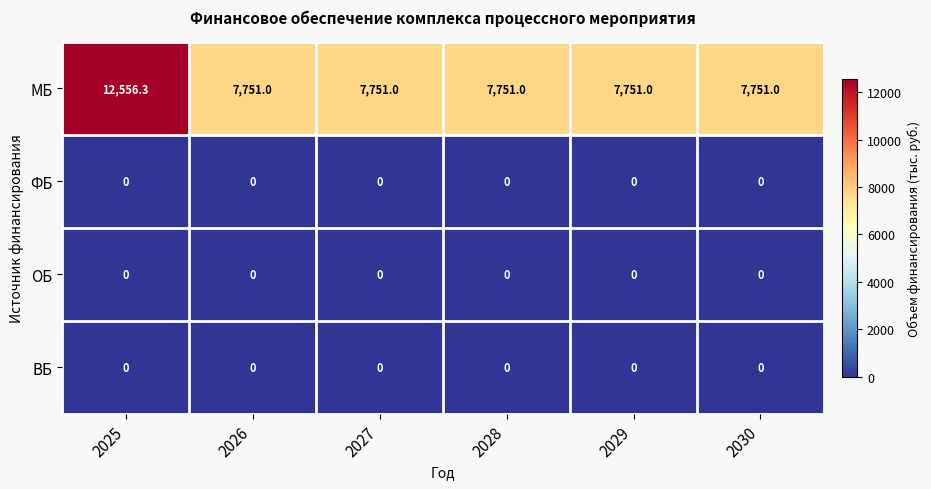

Reading right to left, transcribe all the data shown in this chart.

МБ: 2030=7751.0	2029=7751.0	2028=7751.0	2027=7751.0	2026=7751.0	2025=12556.3
ФБ: 2030=0.0	2029=0.0	2028=0.0	2027=0.0	2026=0.0	2025=0.0
ОБ: 2030=0.0	2029=0.0	2028=0.0	2027=0.0	2026=0.0	2025=0.0
ВБ: 2030=0.0	2029=0.0	2028=0.0	2027=0.0	2026=0.0	2025=0.0